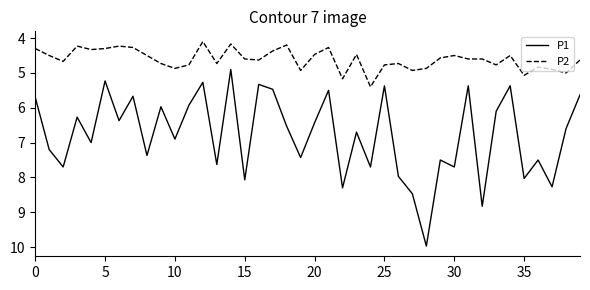

Which series has the widest spread of values?

P1